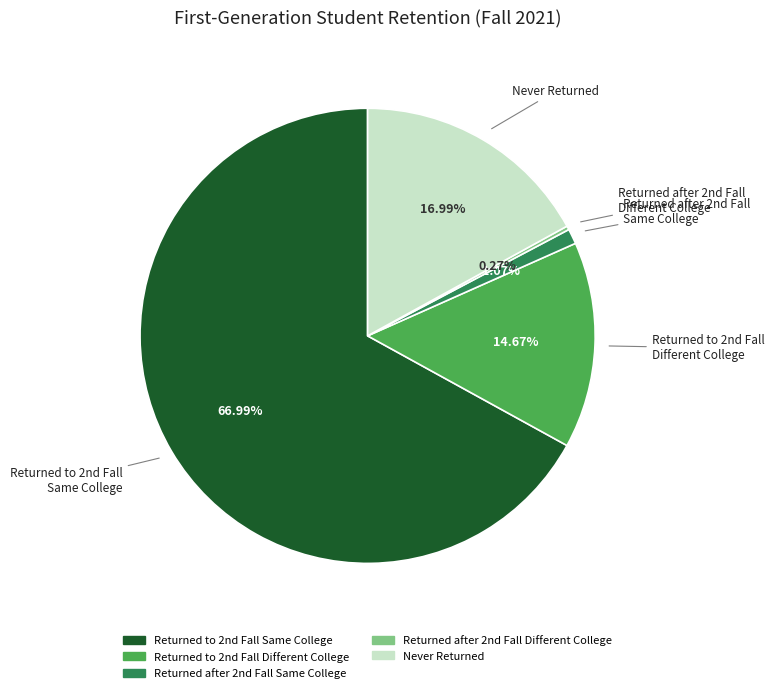

Is there any slice that represents more than half of the pie?

Yes